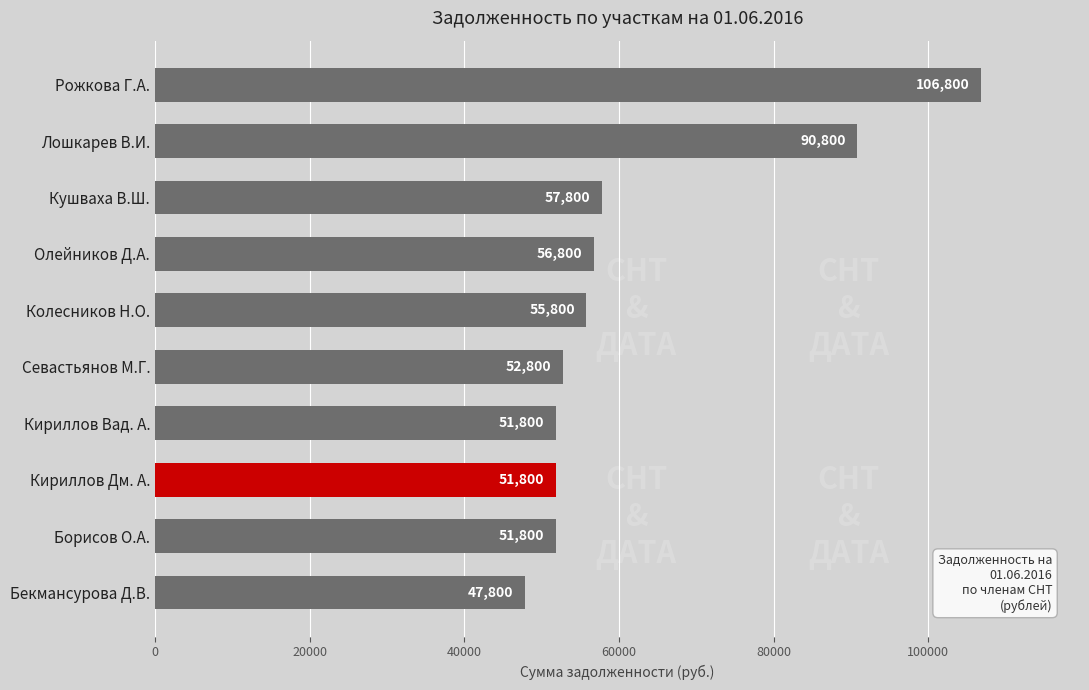

What is the ratio of the value at Кириллов Вад. А. to the value at Олейников Д.А.?

0.9